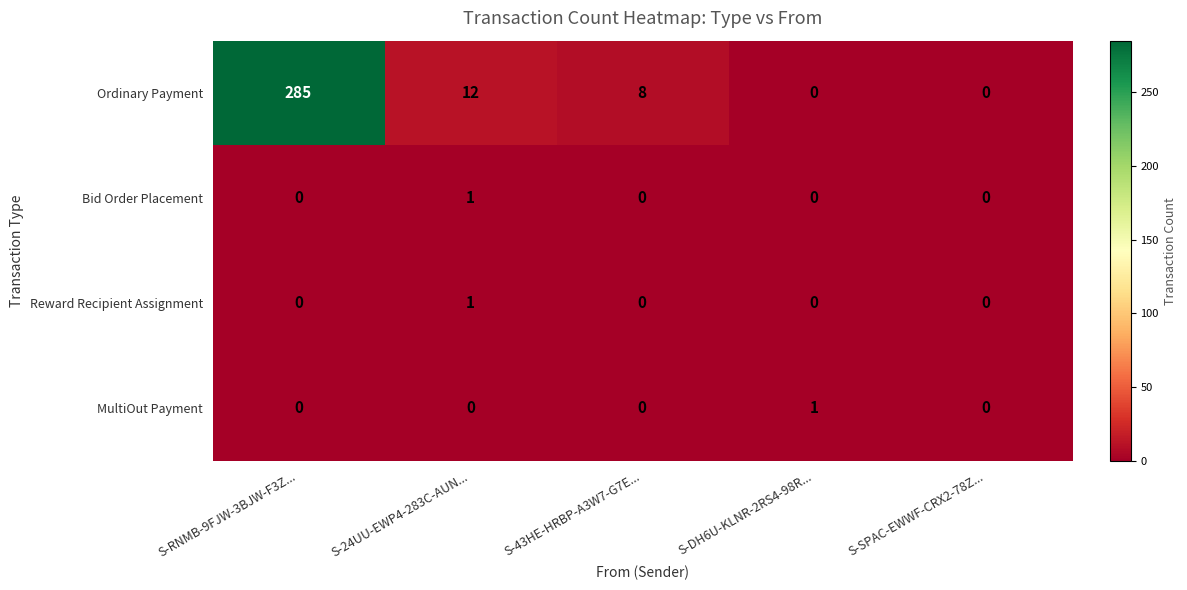

The value of Ordinary Payment at S-DH6U-KLNR-2RS4-98R... is 0. True or false?

True